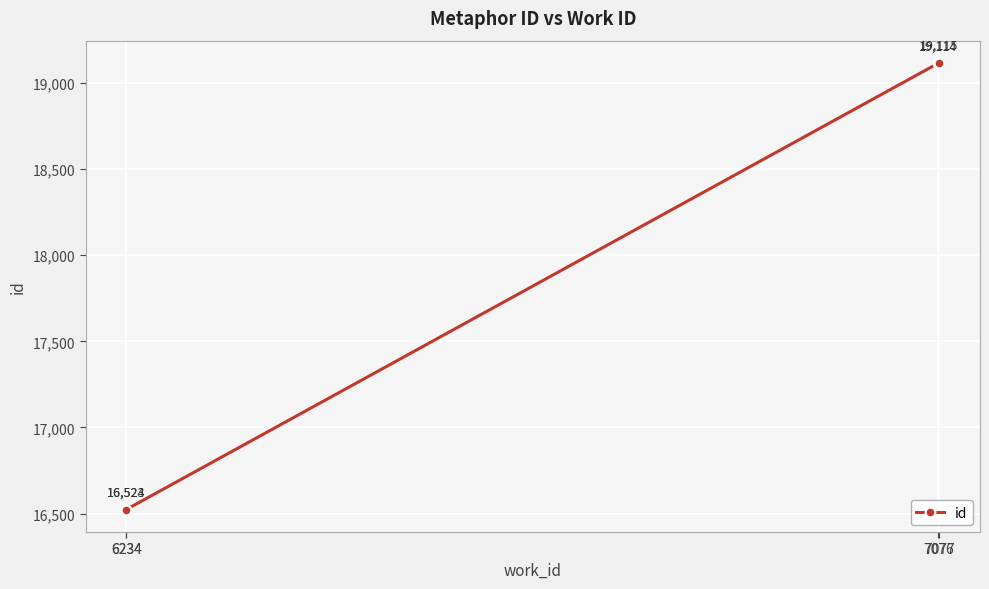

What is the difference between the maximum and minimum values?

2592